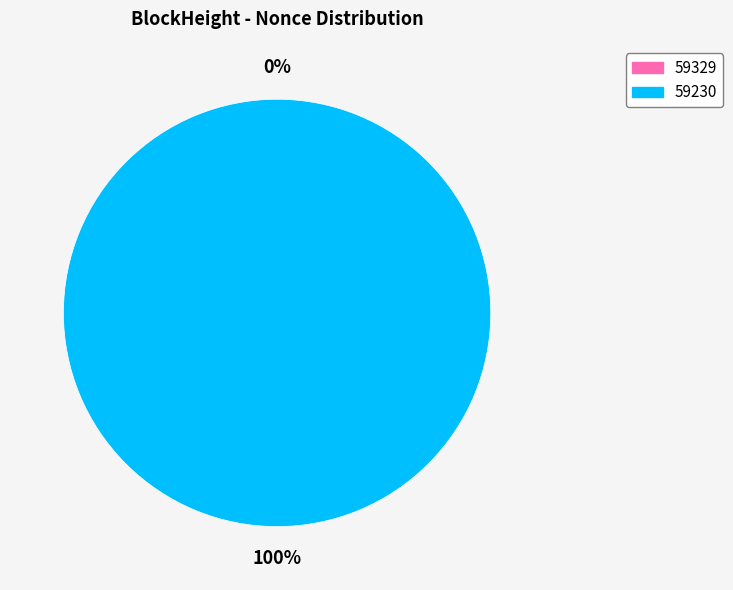

The 59230 slice represents 99% of the pie. True or false?

False